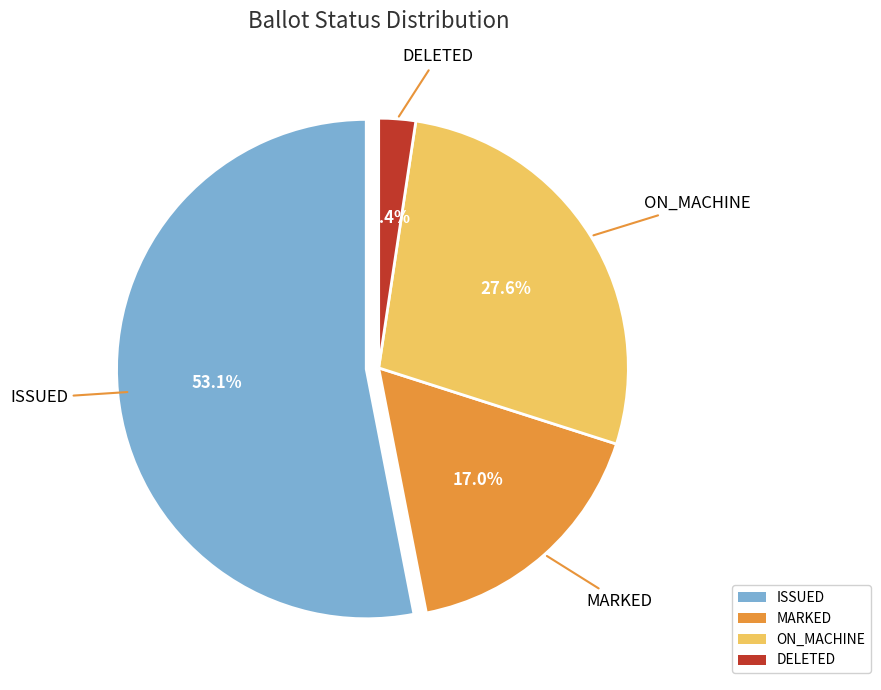

To the nearest percent, what portion does 26 represent?

3%